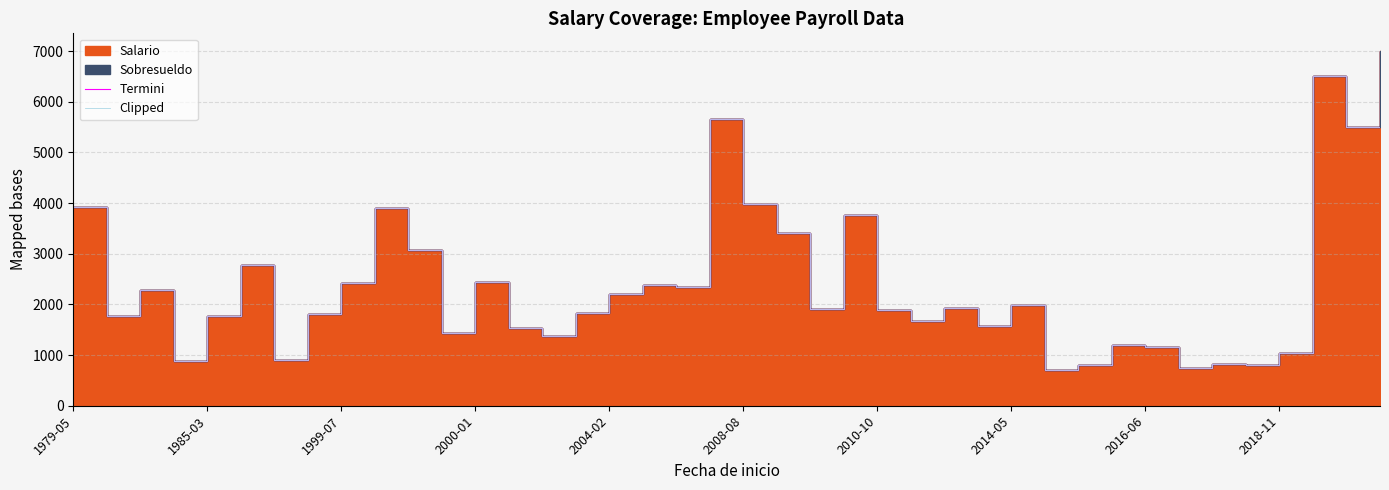

What is the sum of the Clipped values at 14 and 15?

3205